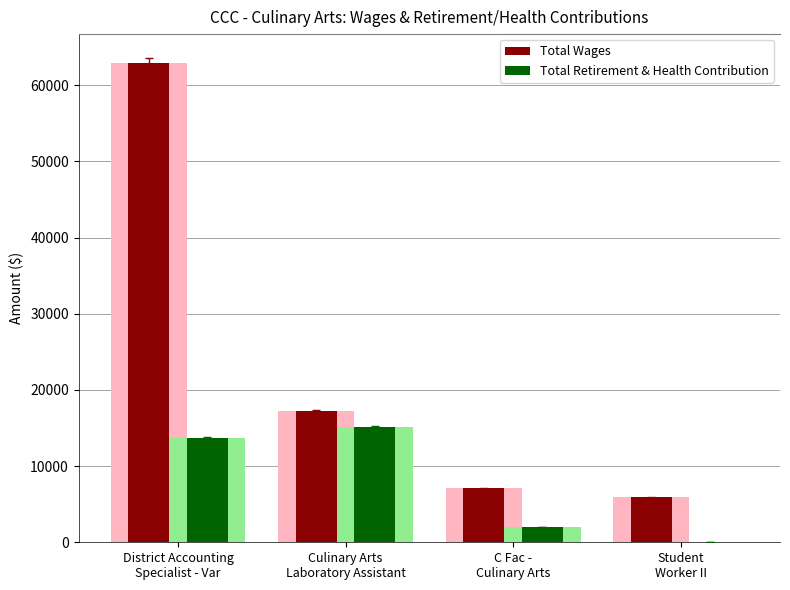

What is the sum of the Total Retirement & Health Contribution values at District Accounting
Specialist - Var and Student
Worker II?

13726